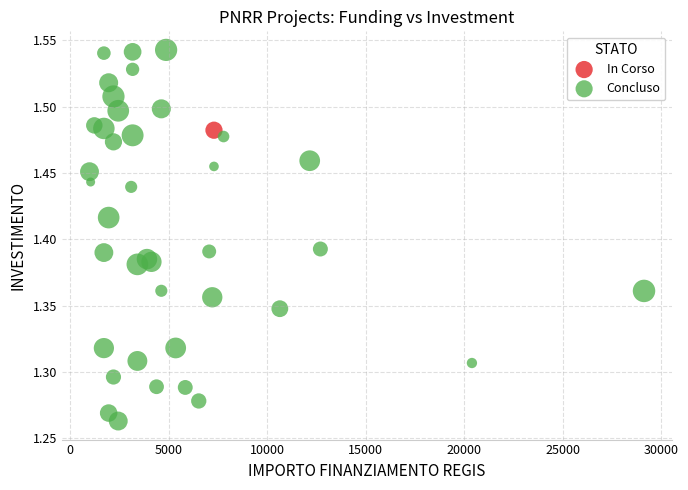

What are all the series names shown in the legend?

In Corso, Concluso